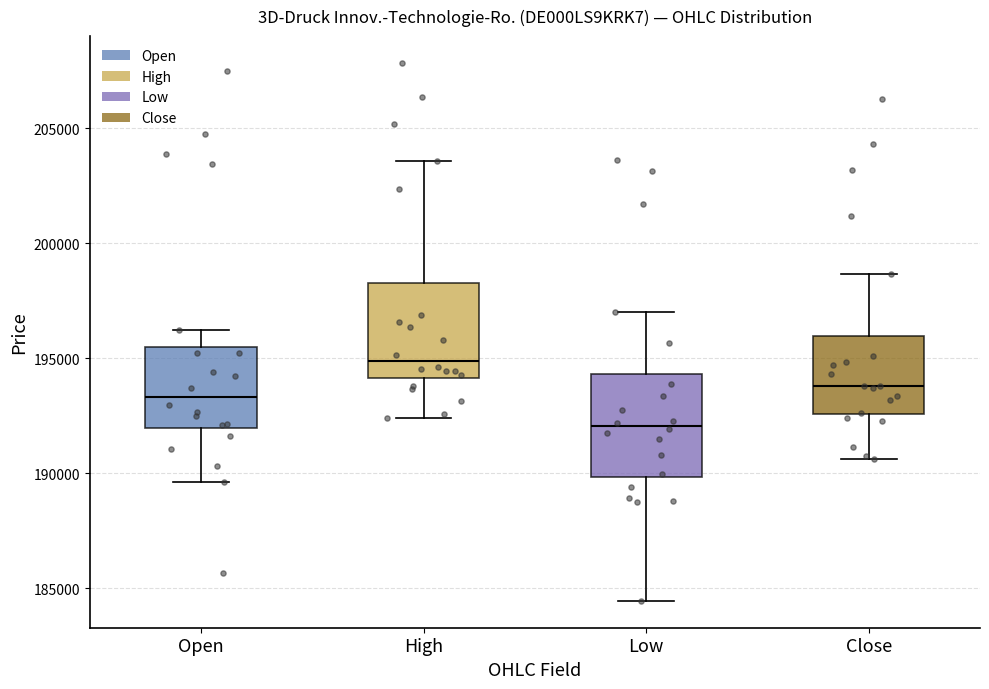

Where is the lower edge of the box for High on the y-axis? The values are not printed on the chart, so give them approximately, as read against the axis.

194000